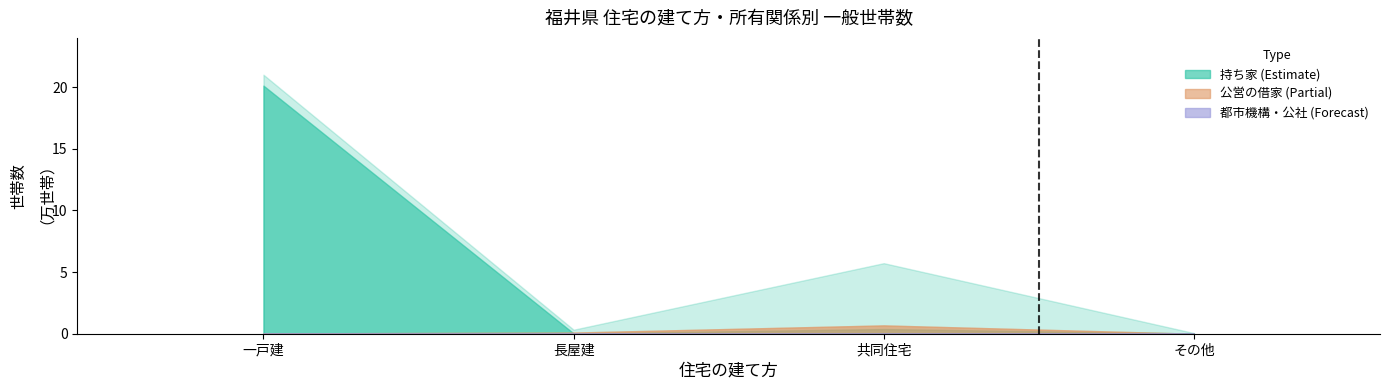

What is the label of the 3rd bar from the right?

長屋建